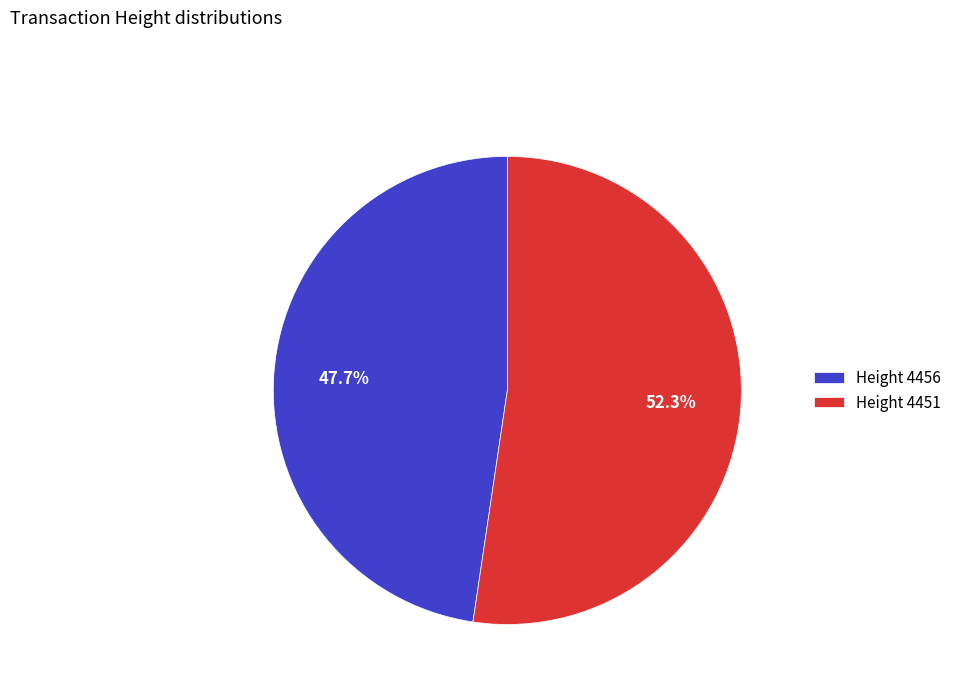

Approximately how many times larger is the value at Height 4451 compared to Height 4456?

1.1